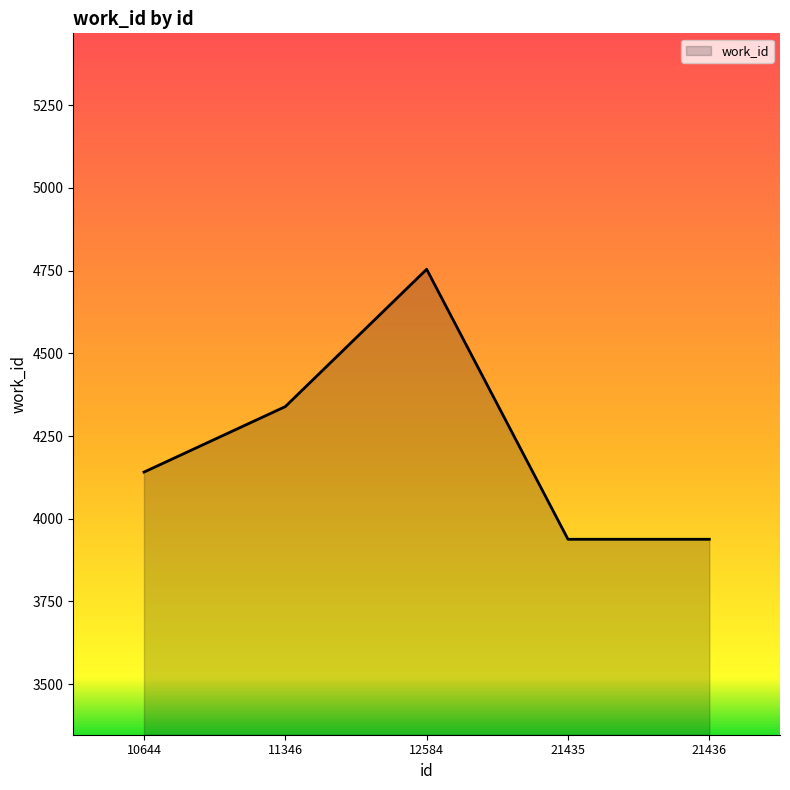

How many values are below 4141?

2